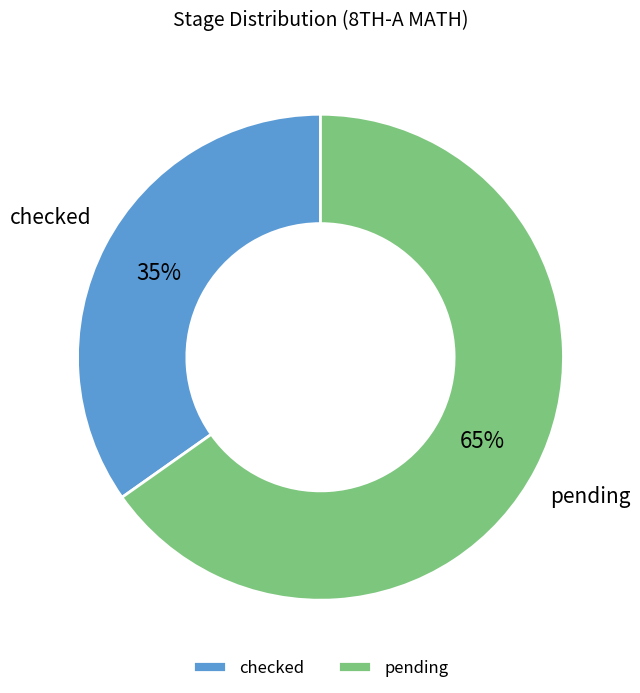

Does any single category account for the majority?

Yes